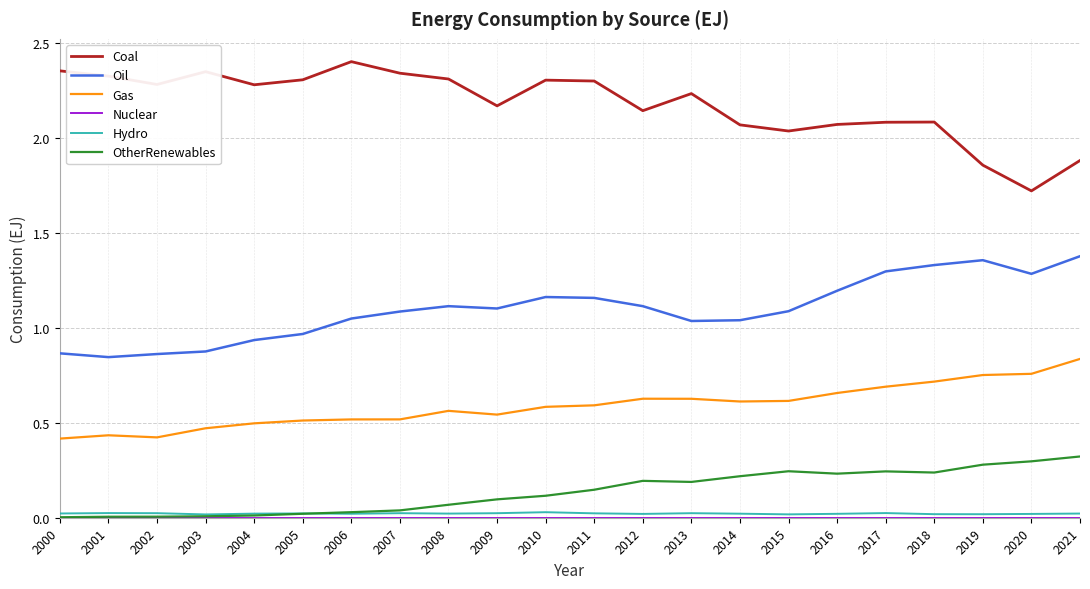

True or false: Hydro and Oil intersect in this chart.

False